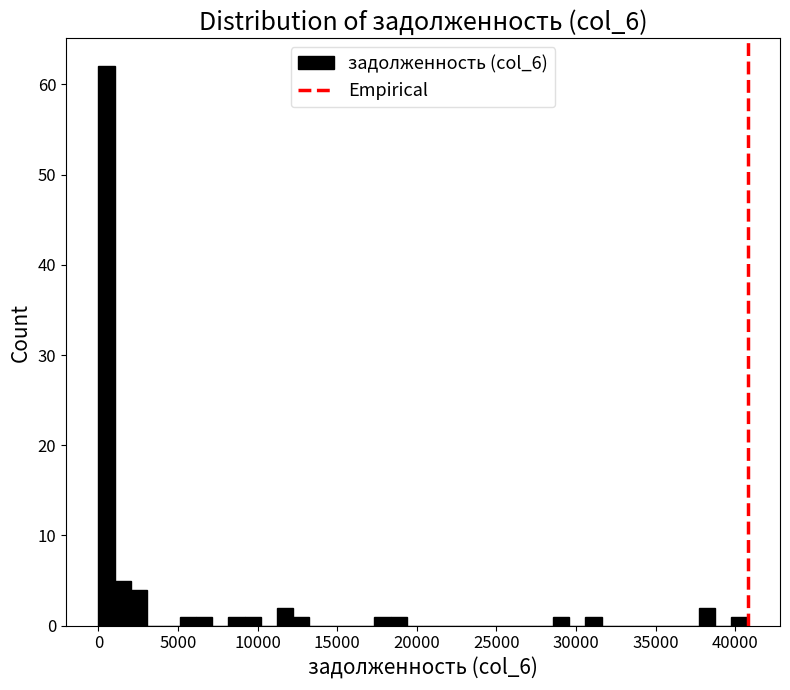

Around what value on the x-axis is the tallest bar? Give the approximate position of its centre, as read against the axis.

500